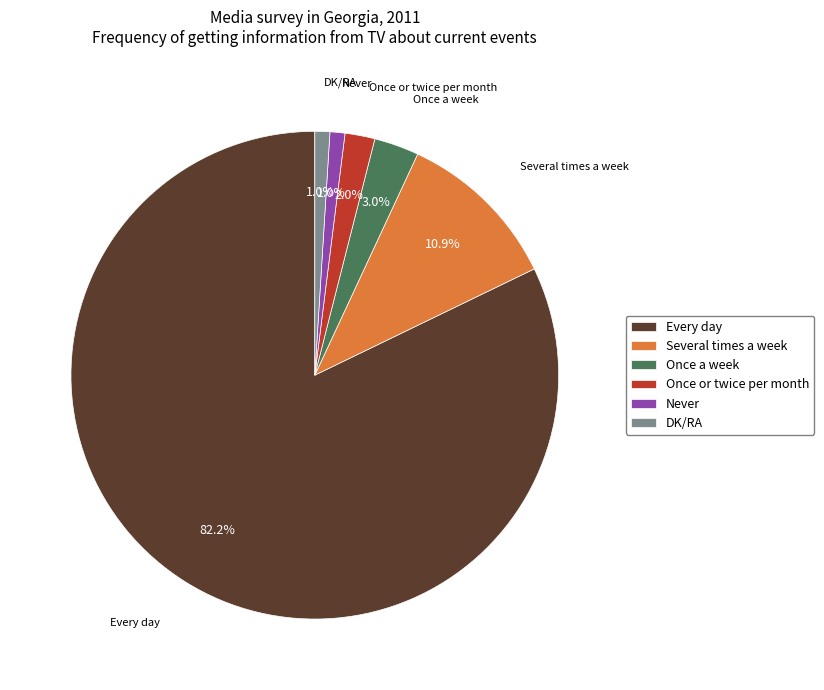

What is the largest slice in the pie chart?

Every day